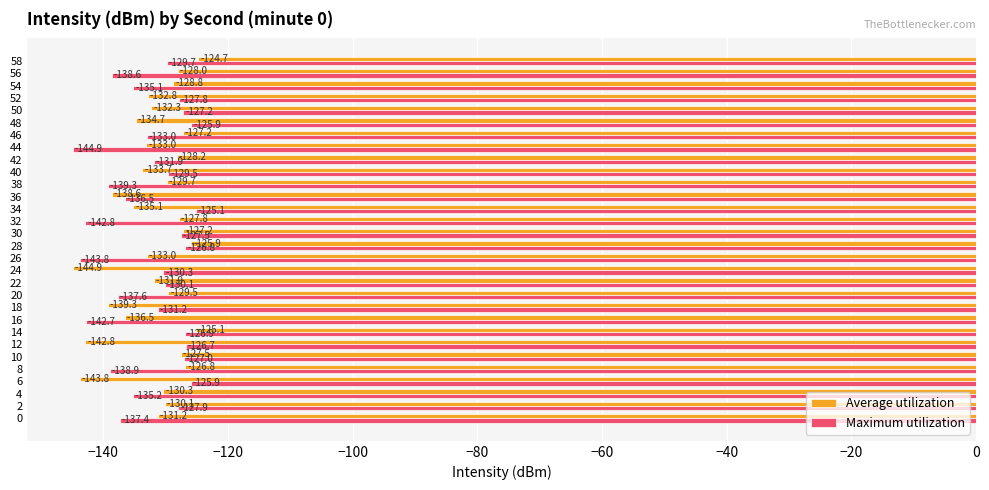

Which category has the lowest value in the Average utilization series?

24